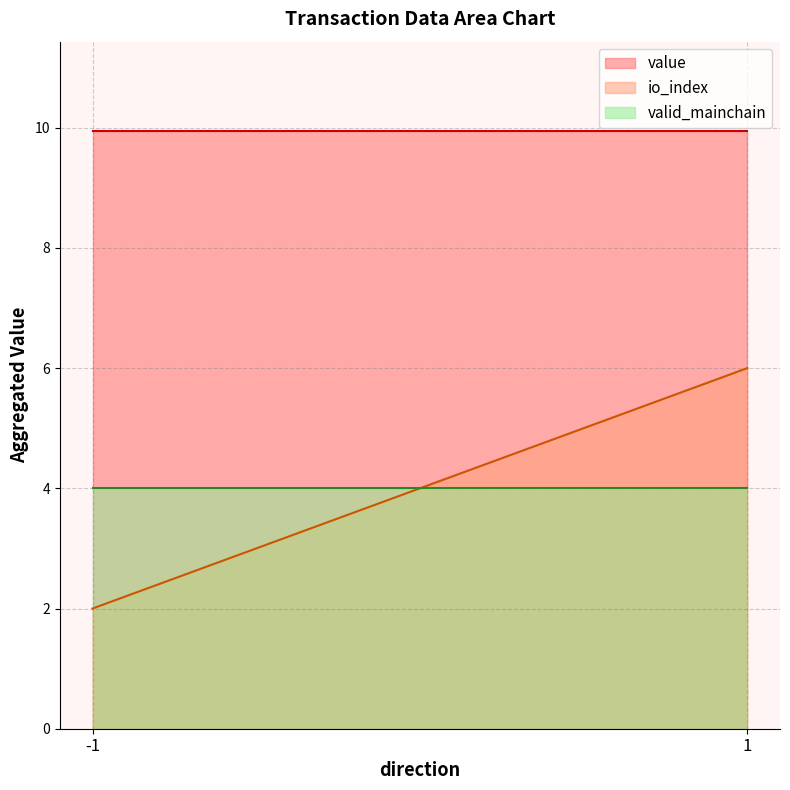

True or false: value and io_index intersect in this chart.

False